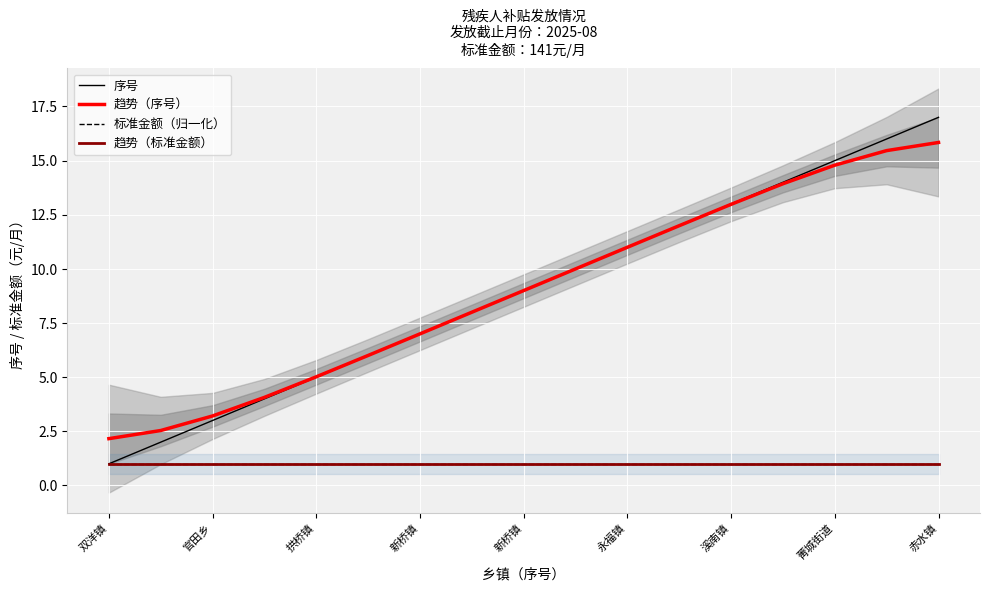

What are all the series names shown in the legend?

序号, 趋势（序号）, 标准金额（归一化）, 趋势（标准金额）